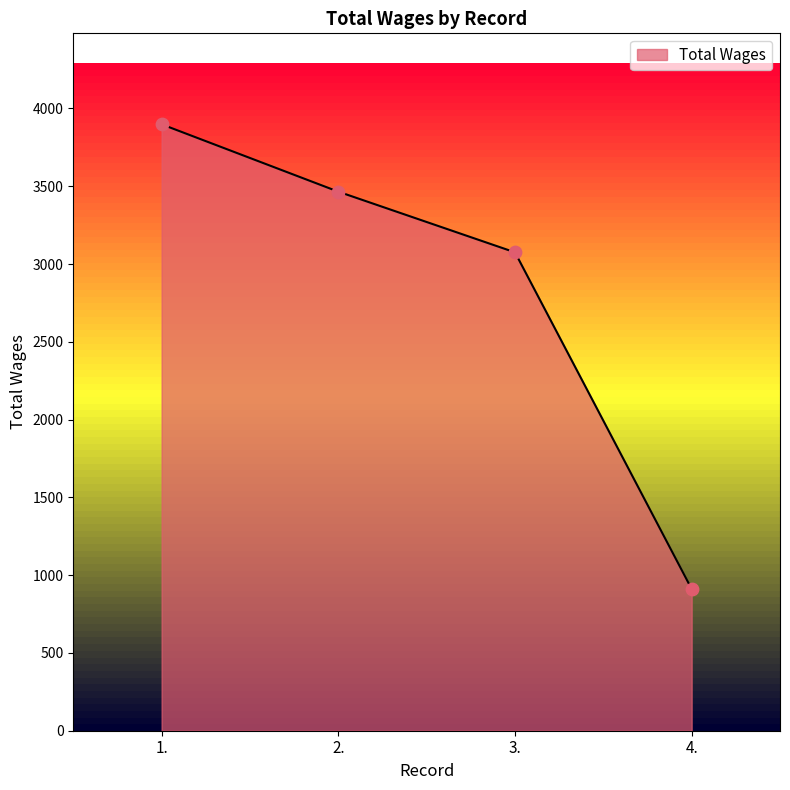

What is the change in value from 3. to 4.?

-2164